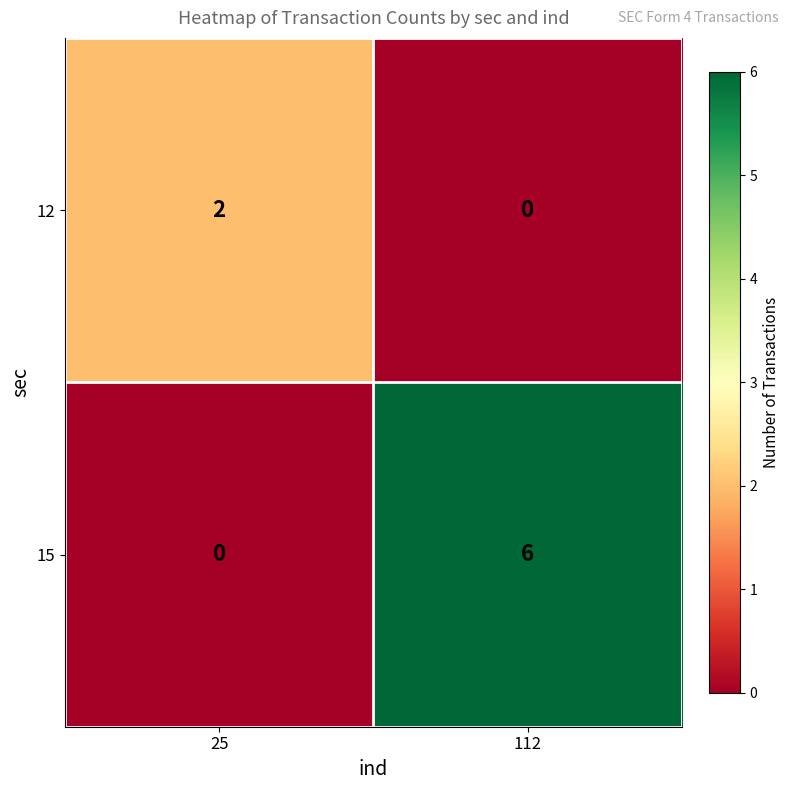

Rank the categories by 12 value from highest to lowest.

25, 112